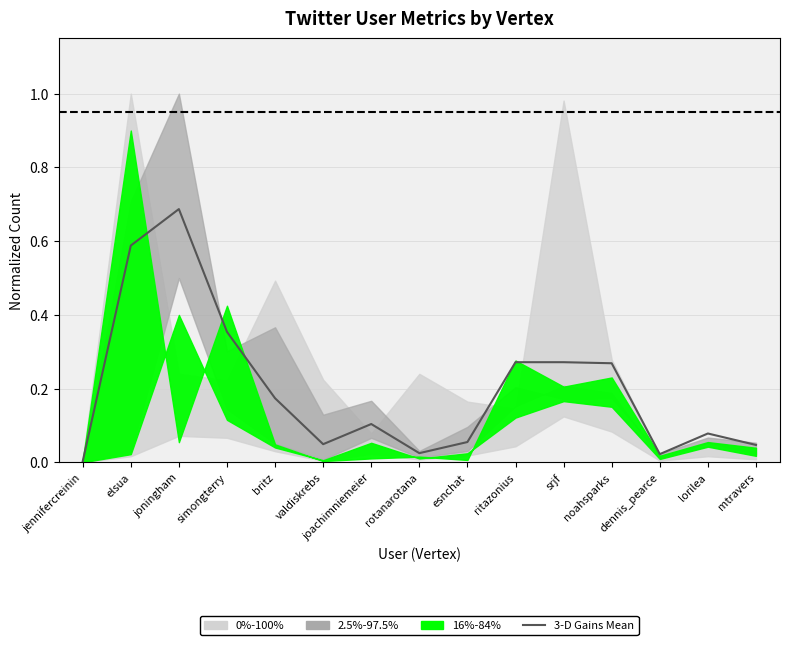

What is the label of the 10th point from the right?

valdiskrebs